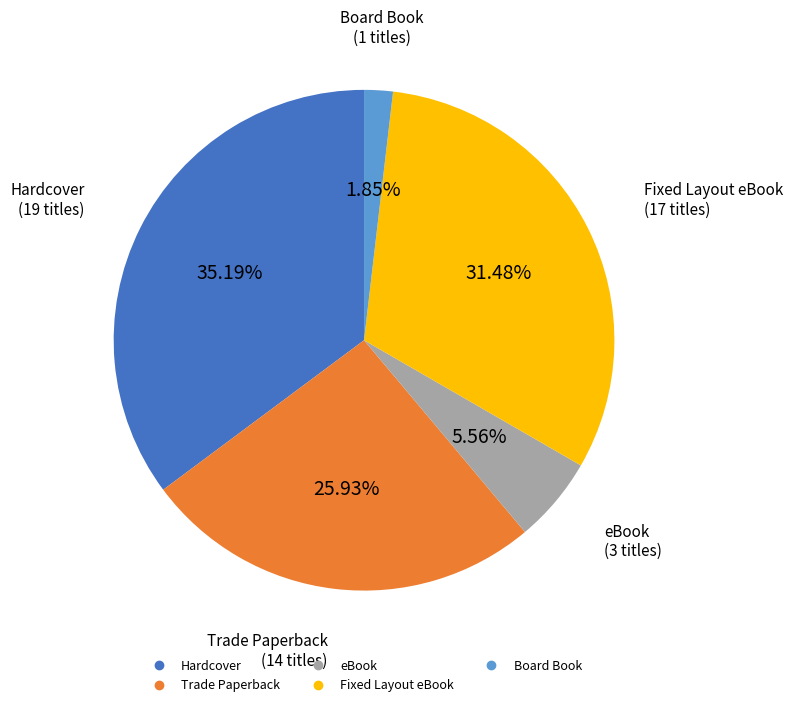

Between Trade Paperback and Board Book, which is larger?

Trade Paperback